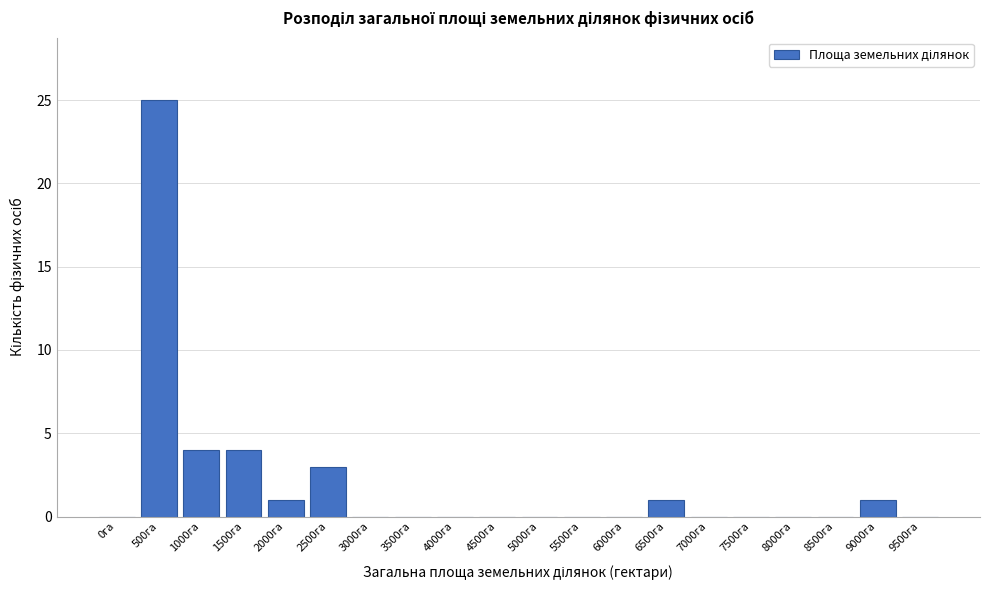

Reading right to left, extract all data points from this chart.

9500га=0	9000га=1	8500га=0	8000га=0	7500га=0	7000га=0	6500га=1	6000га=0	5500га=0	5000га=0	4500га=0	4000га=0	3500га=0	3000га=0	2500га=3	2000га=1	1500га=4	1000га=4	500га=25	0га=0